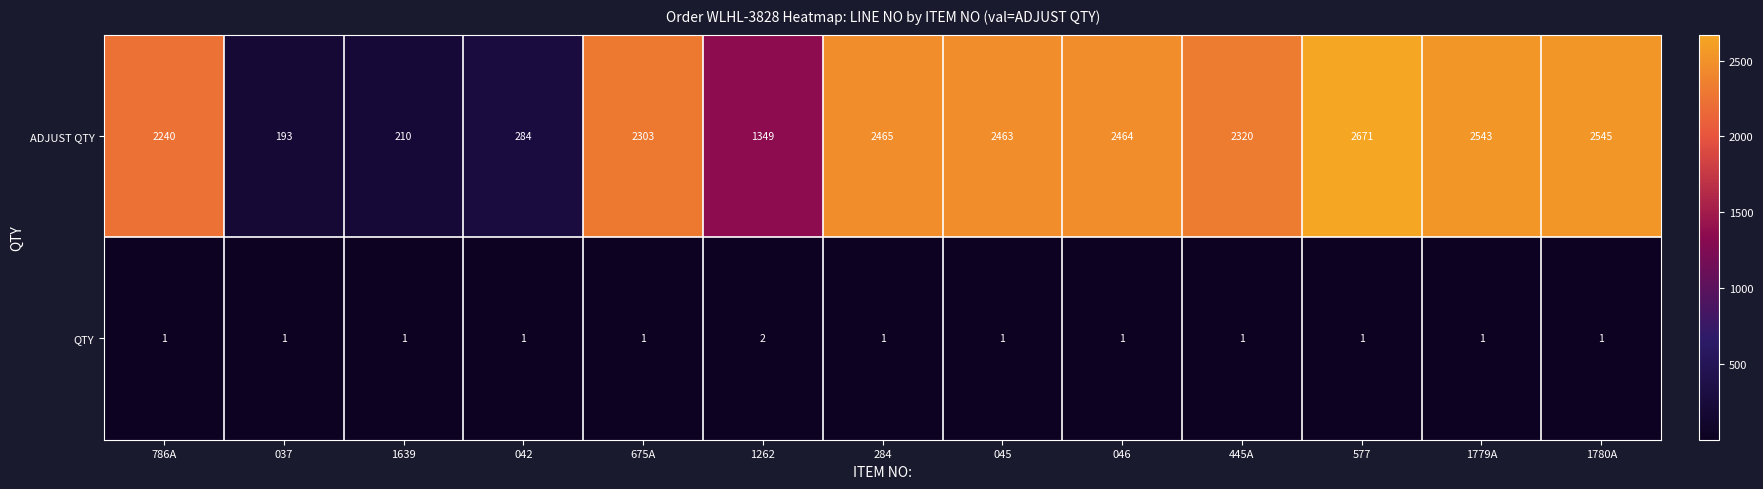

Which category has the highest value across all series?

577